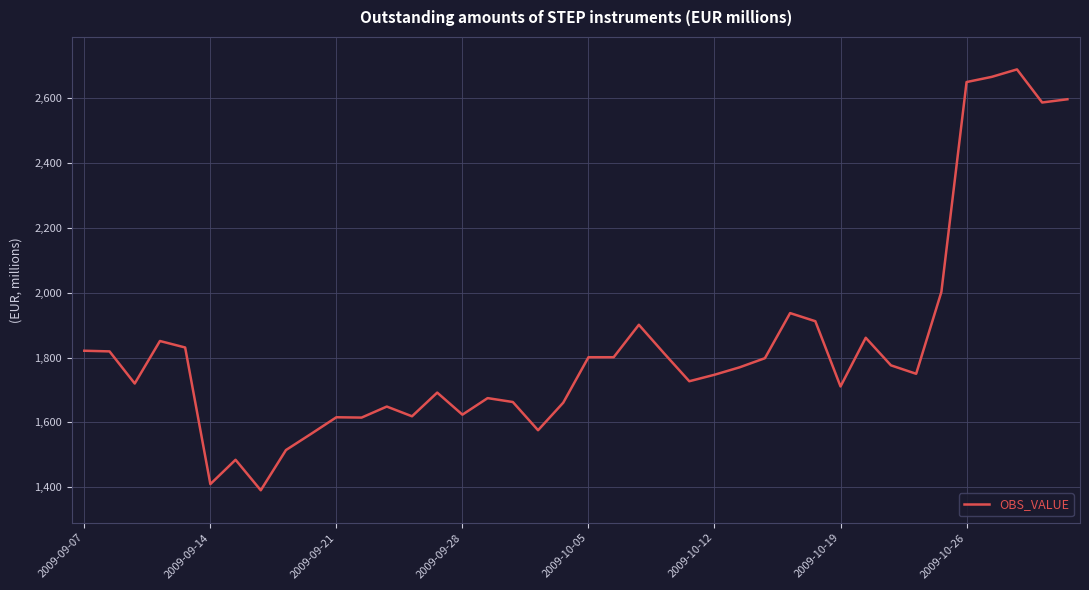

What is the maximum value shown in the chart?

2688